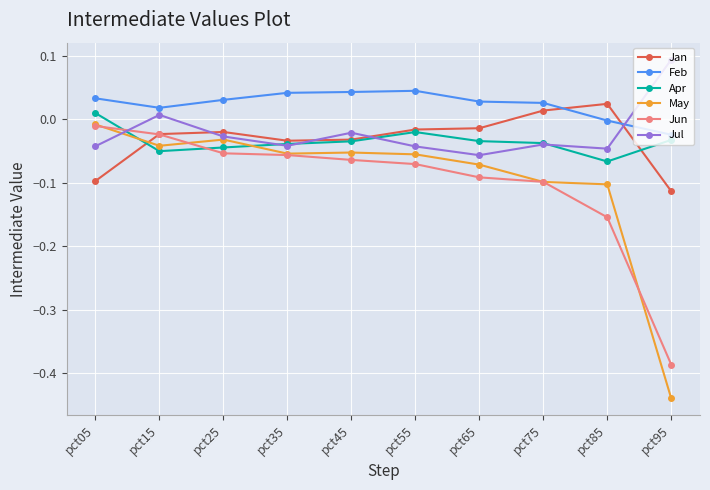

Which category has the lowest value across all series?

pct95